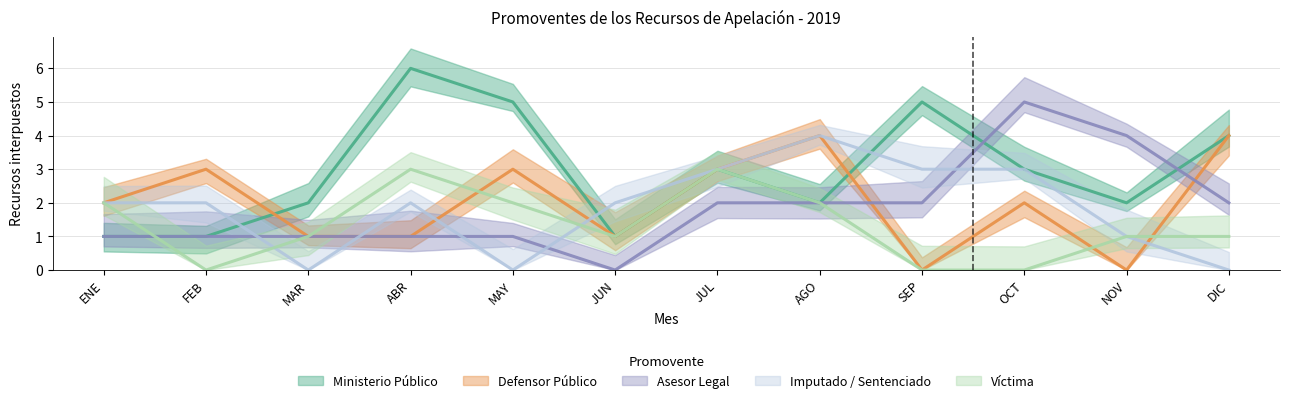

What is the label of the 1st point from the right?

DIC